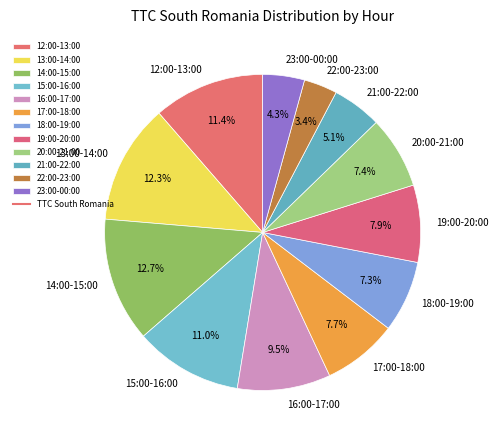

The 13:00-14:00 slice represents 12% of the pie. True or false?

True